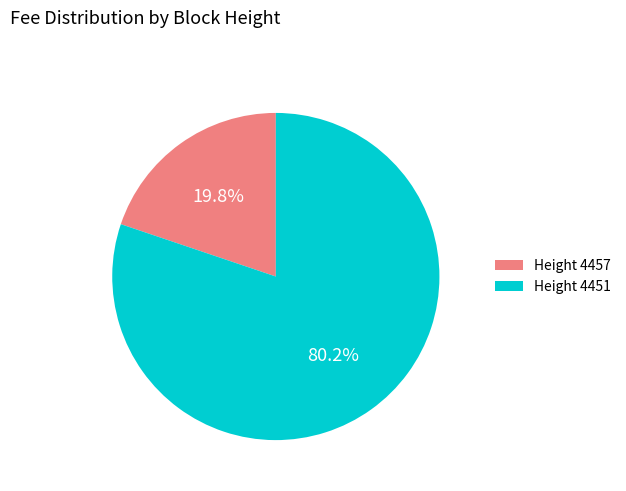

Rank the categories by value from lowest to highest.

Height 4457, Height 4451